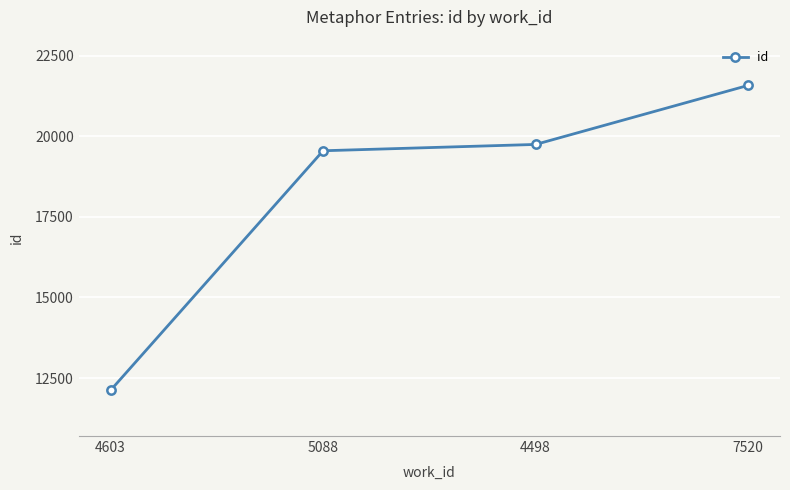

Reading right to left, list all the values displayed in this chart.

7520=21577	4498=19746	5088=19550	4603=12121